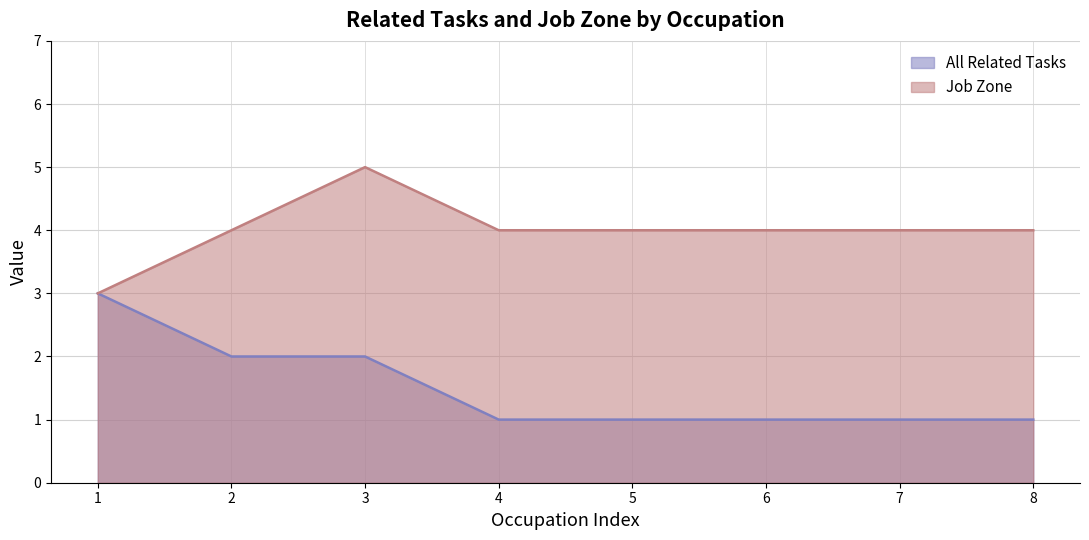

At how many categories does at least one series exceed 2?

8